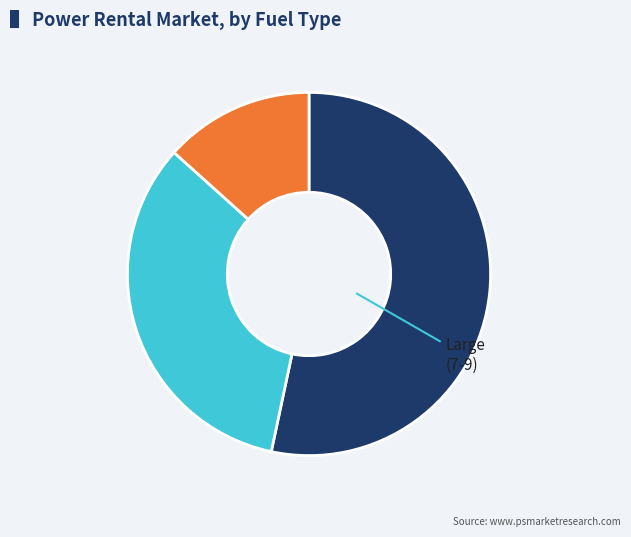

Is there any slice that represents more than half of the pie?

Yes